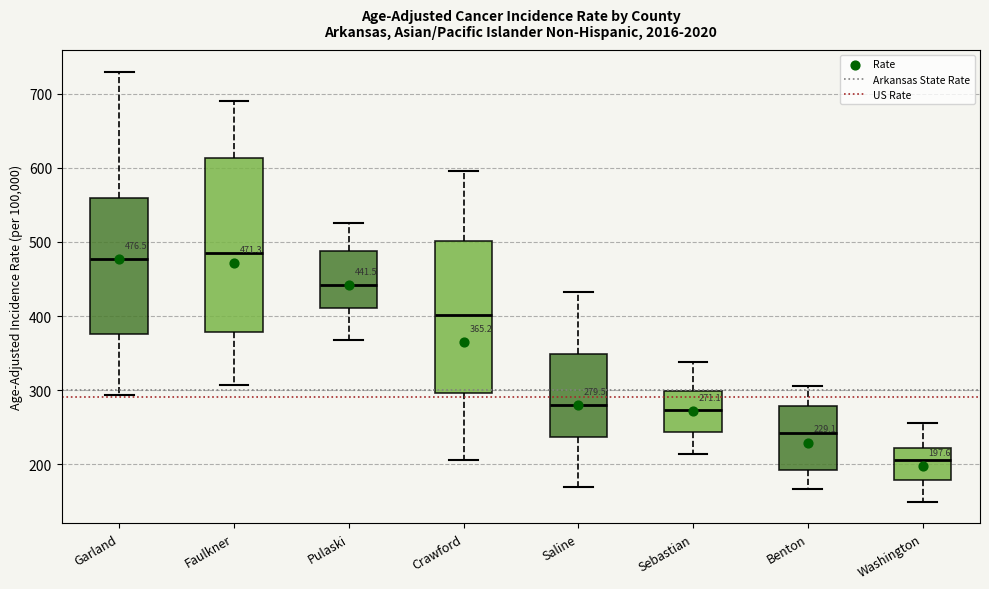

Comparing the boxes themselves (not the whiskers), which one is the tallest?

Faulkner